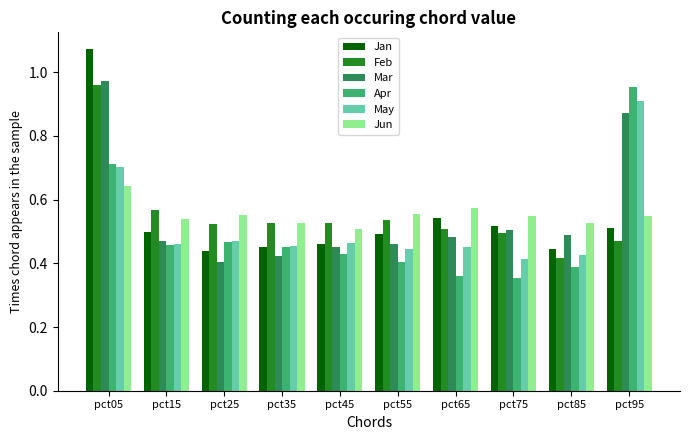

What is the sum of all Feb values?

5.5